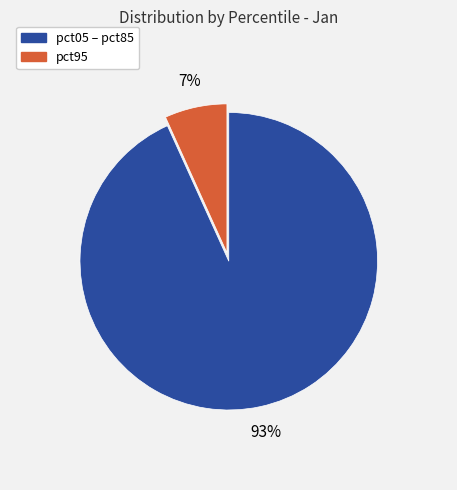

How many slices are in this pie chart?

2